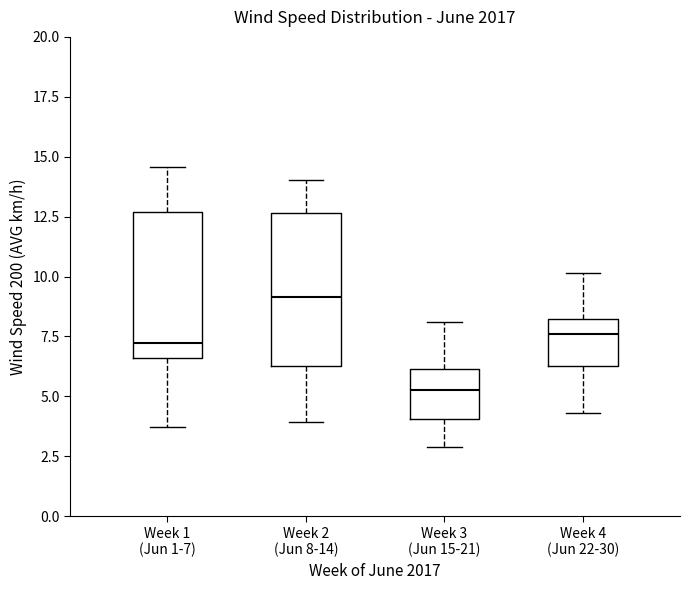

Reading left to right, read every box against the y-axis: the position of its median line, the range the box covers, and the ends of its whiskers. The values are not printed on the chart, so give them approximately, as read against the axis.

Week 1 (Jun 1-7): median 7.0, box 6.5 to 12.5, whiskers 3.5 to 14.5
Week 2 (Jun 8-14): median 9.0, box 6.5 to 12.5, whiskers 4.0 to 14.0
Week 3 (Jun 15-21): median 5.5, box 4.0 to 6.0, whiskers 3.0 to 8.0
Week 4 (Jun 22-30): median 7.5, box 6.5 to 8.0, whiskers 4.5 to 10.0